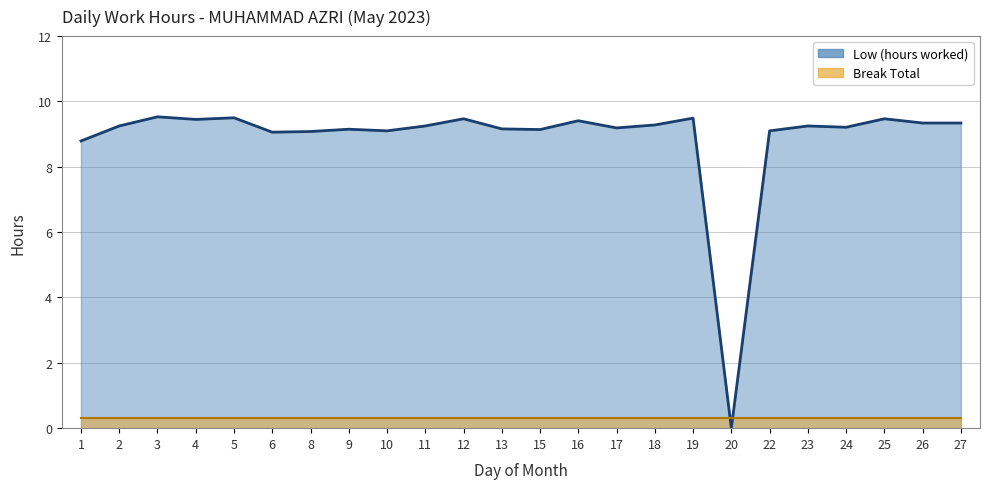

Approximately how many times larger is the value at 12 compared to 11?

1.0